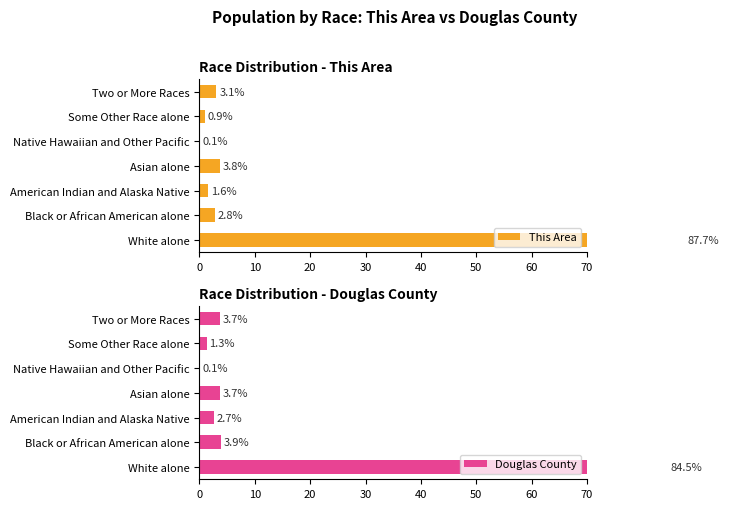

Are the bars grouped side by side (vs. stacked)?

Yes